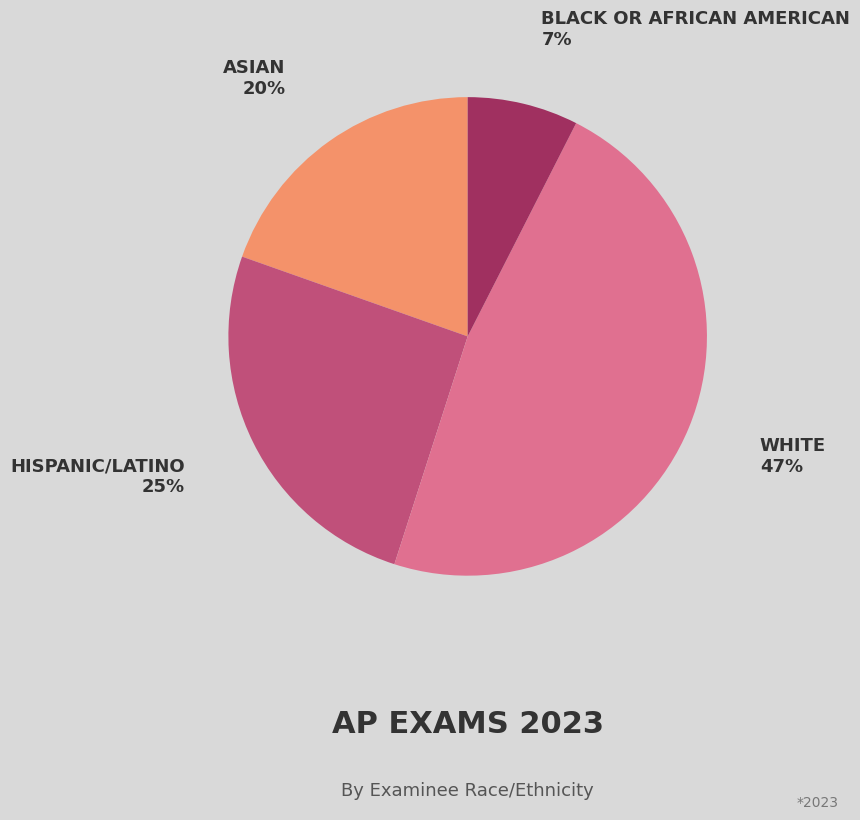

How many segments does this pie chart have?

4